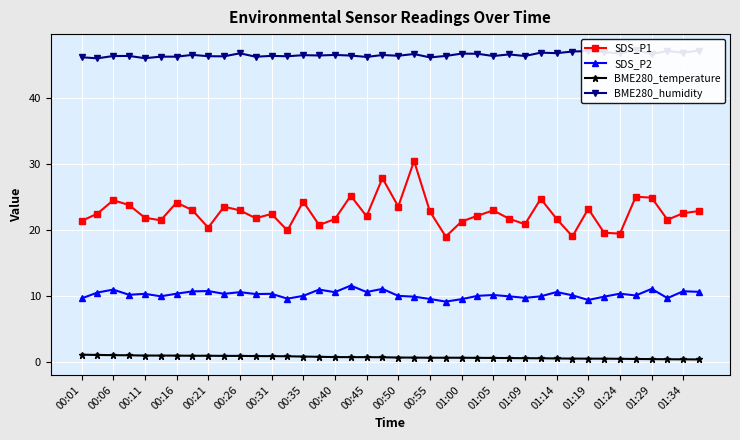

The value of SDS_P2 at 00:06 is 18.7. True or false?

False